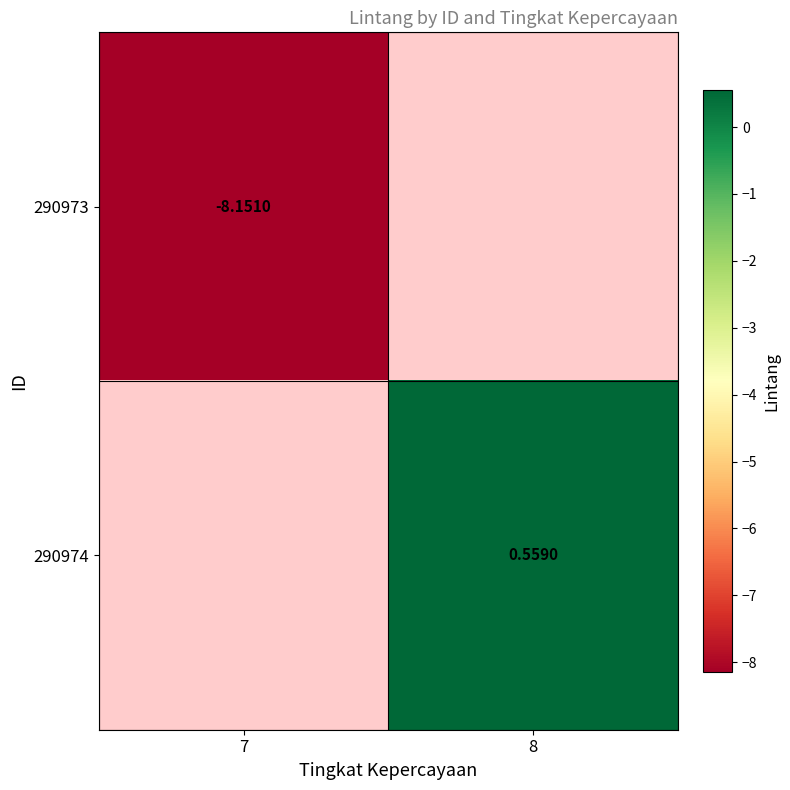

True or false: 290974 has a value of 0.6 at 8.

True